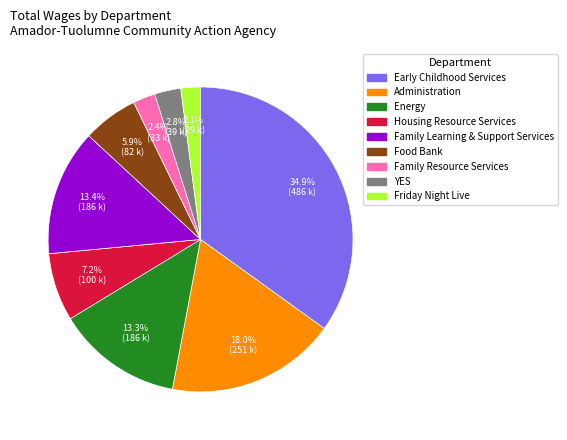

How many slices are in this pie chart?

9